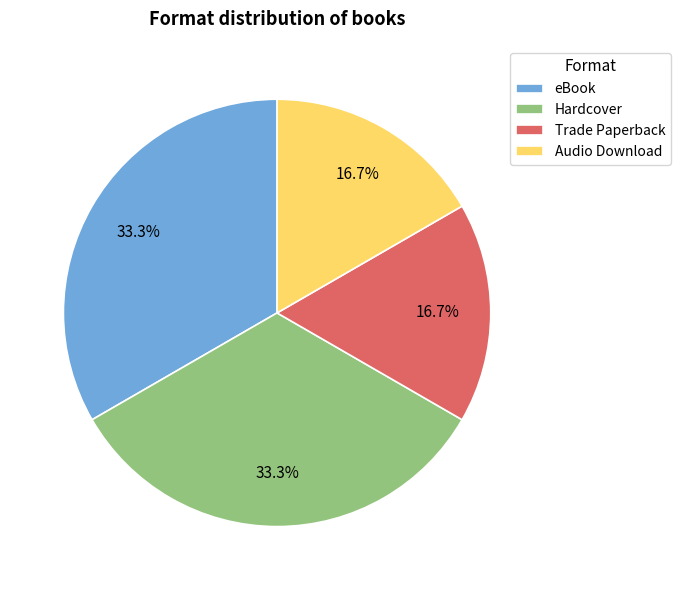

What percentage is the eBook slice, to the nearest percent?

33%